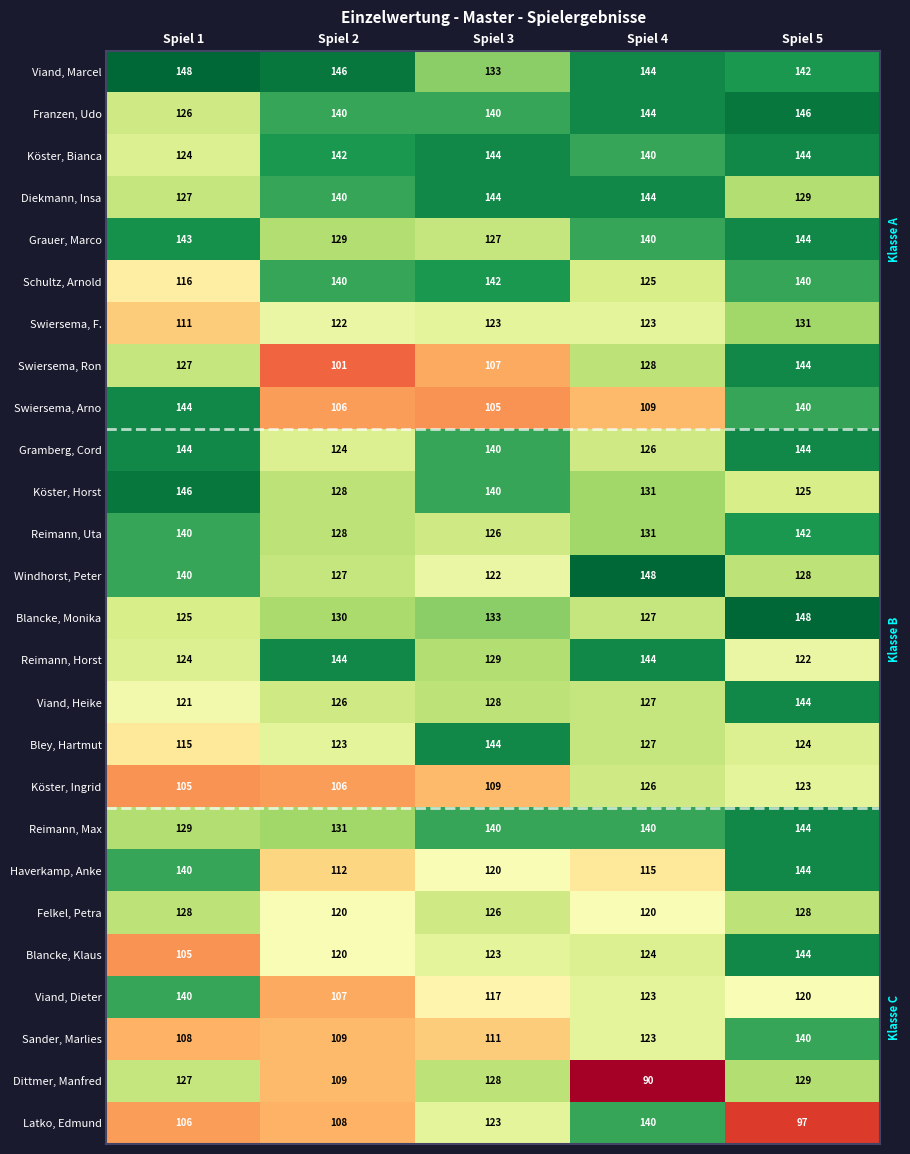

Between Spiel 2 and Spiel 5, which series saw the biggest shift?

Swiersema, Ron